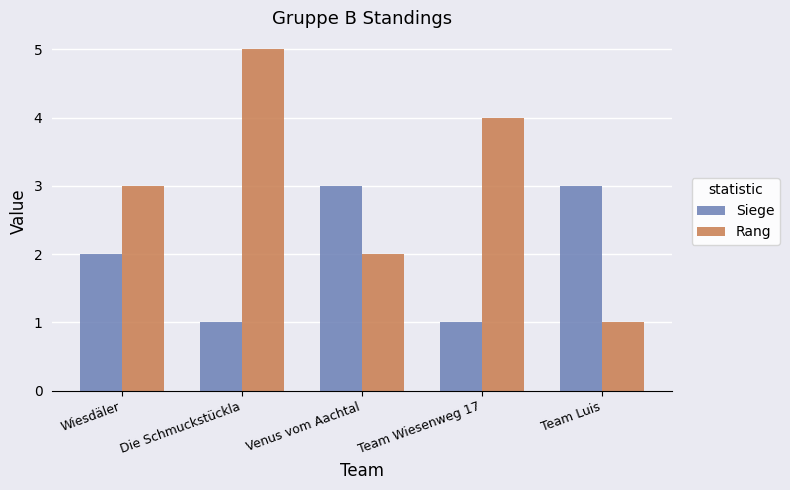

What value does the Rang series have at Team Wiesenweg 17?

4